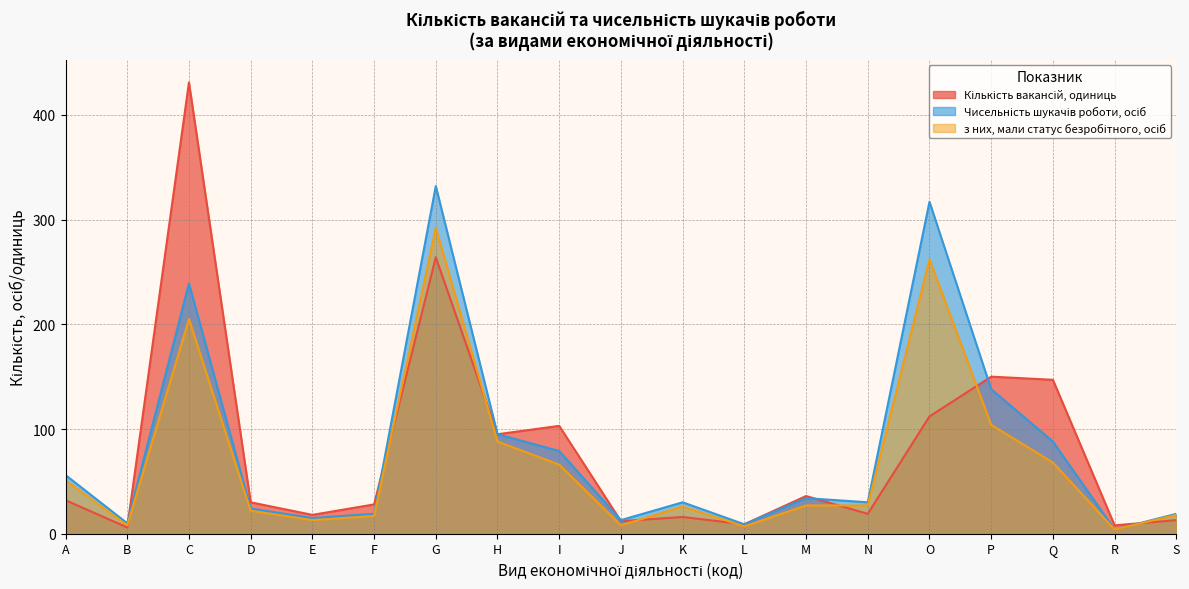

True or false: з них, мали статус безробітного, осіб and Чисельність шукачів роботи, осіб cross at least once.

False